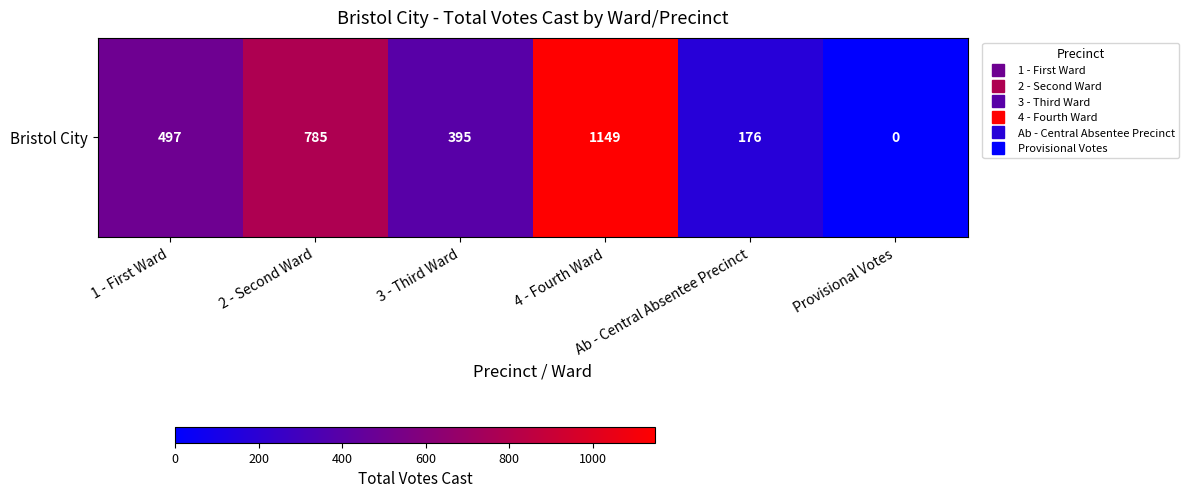

How many data points are less than 497?

3